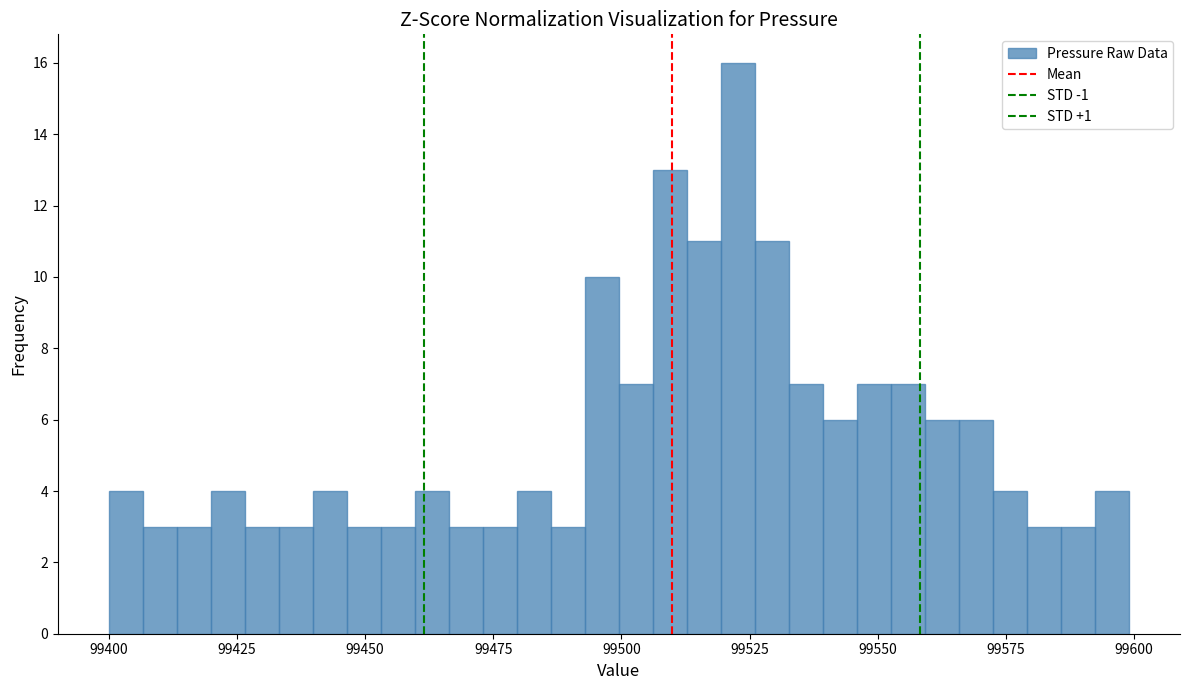

Around what value on the x-axis is the tallest bar? Give the approximate position of its centre, as read against the axis.

99525